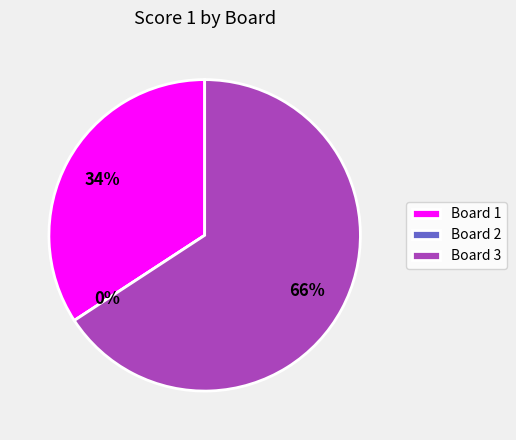

How many segments does this pie chart have?

3